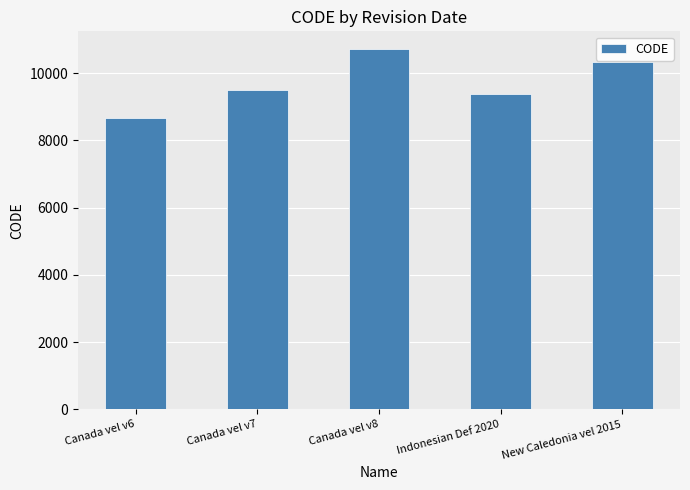

What is the value of the 5th bar from the left?

10323